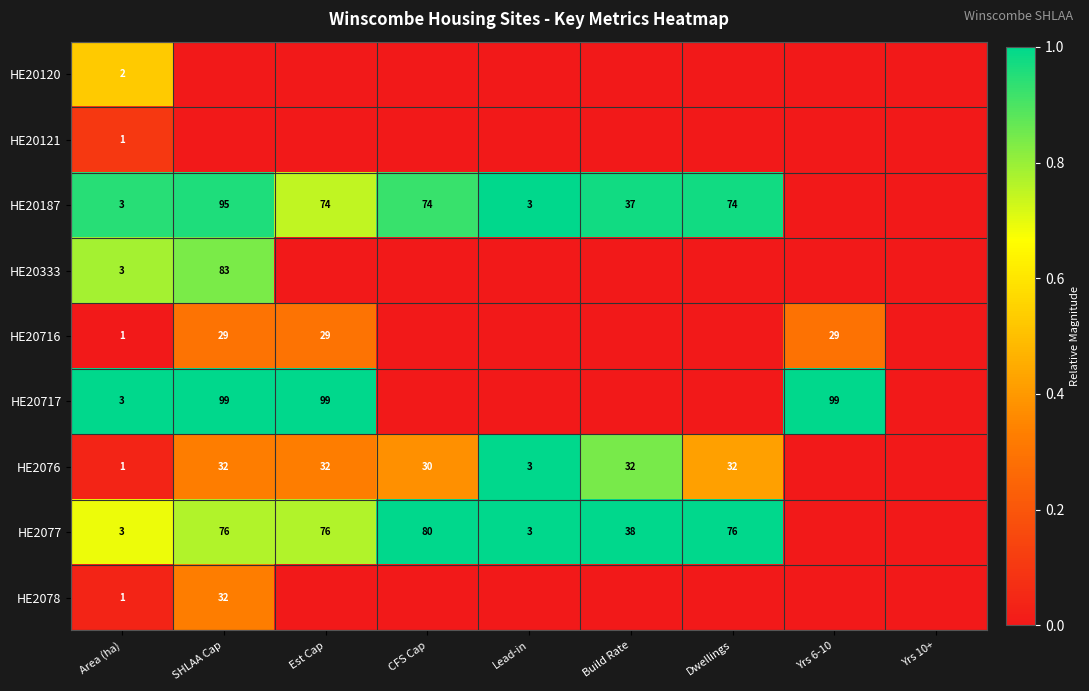

Is the value of HE20717 at SHLAA Cap greater than the value of HE20187 at Dwellings?

Yes